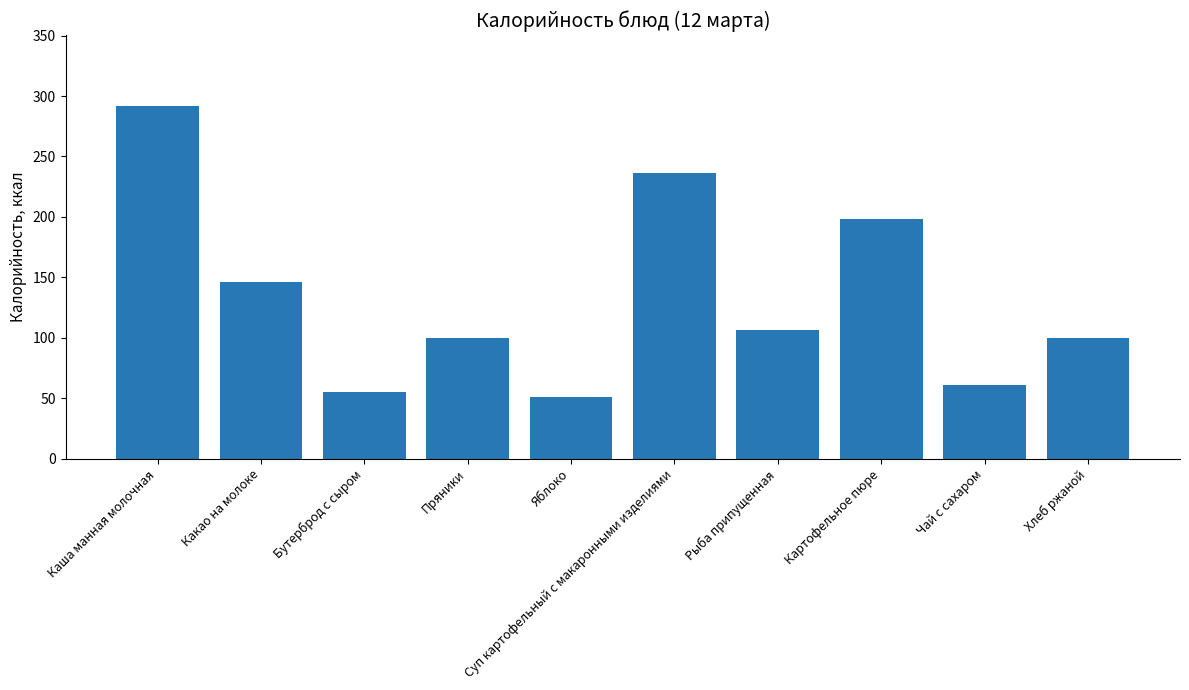

Which label corresponds to the smallest value in the chart?

Яблоко